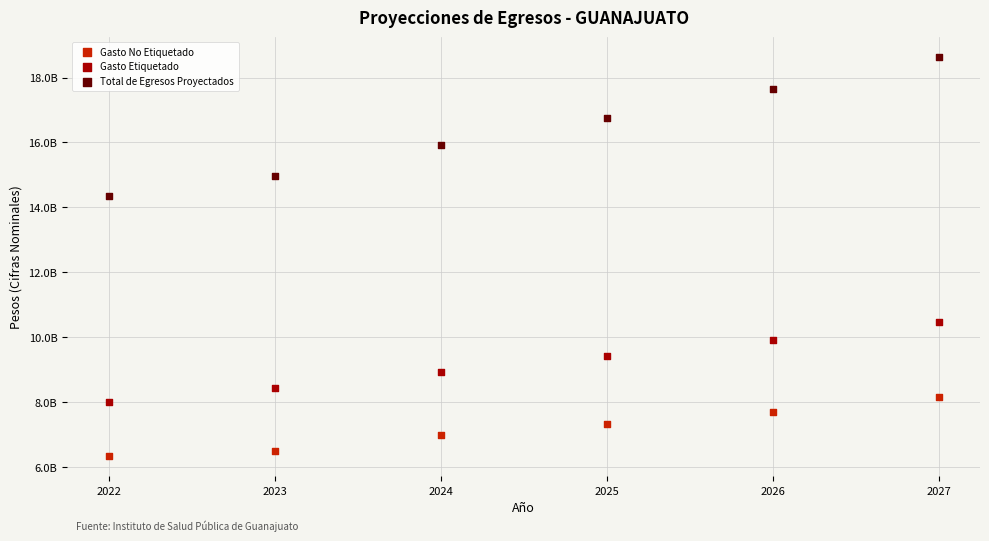

Which series reaches the maximum Y coordinate?

Total de Egresos Proyectados